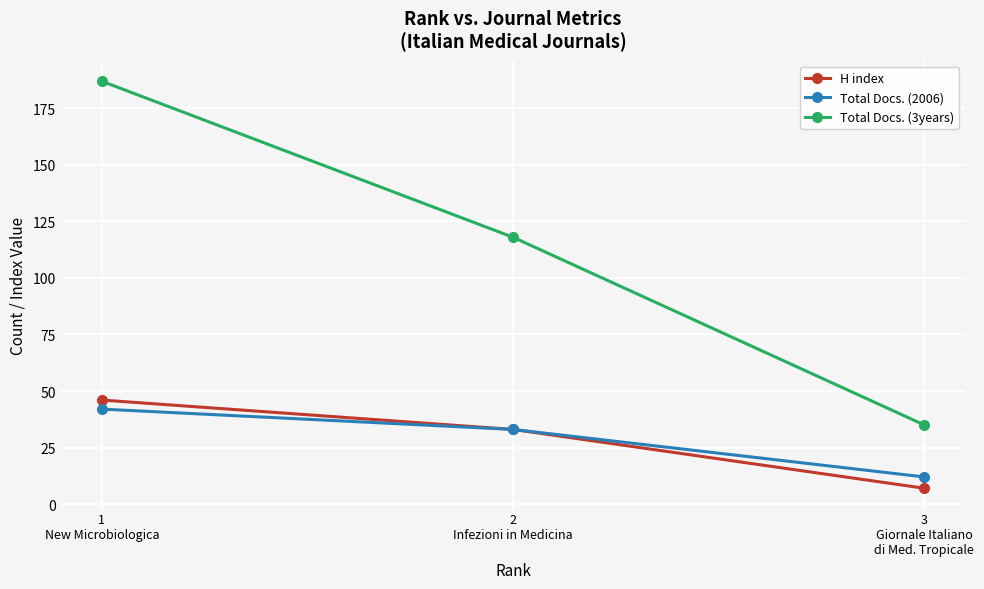

What is the minimum value for Total Docs. (3years)?

35